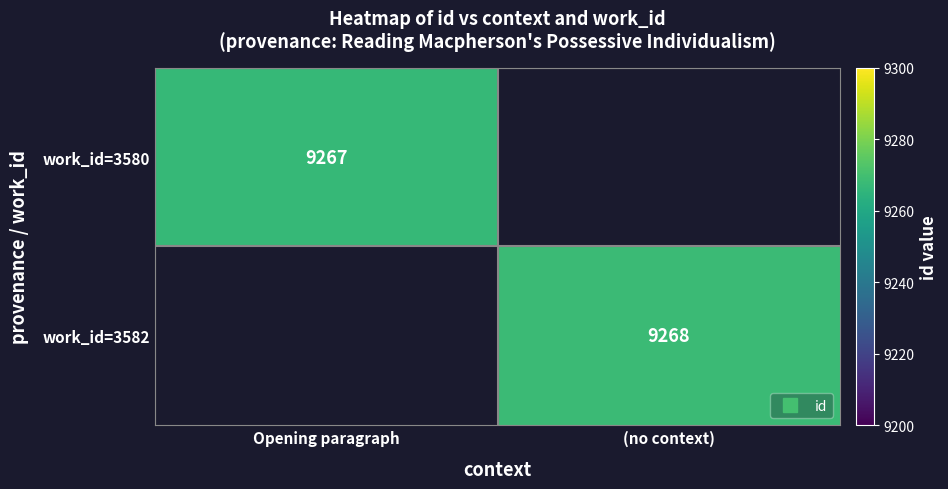

How many values in work_id=3582 are above zero?

1